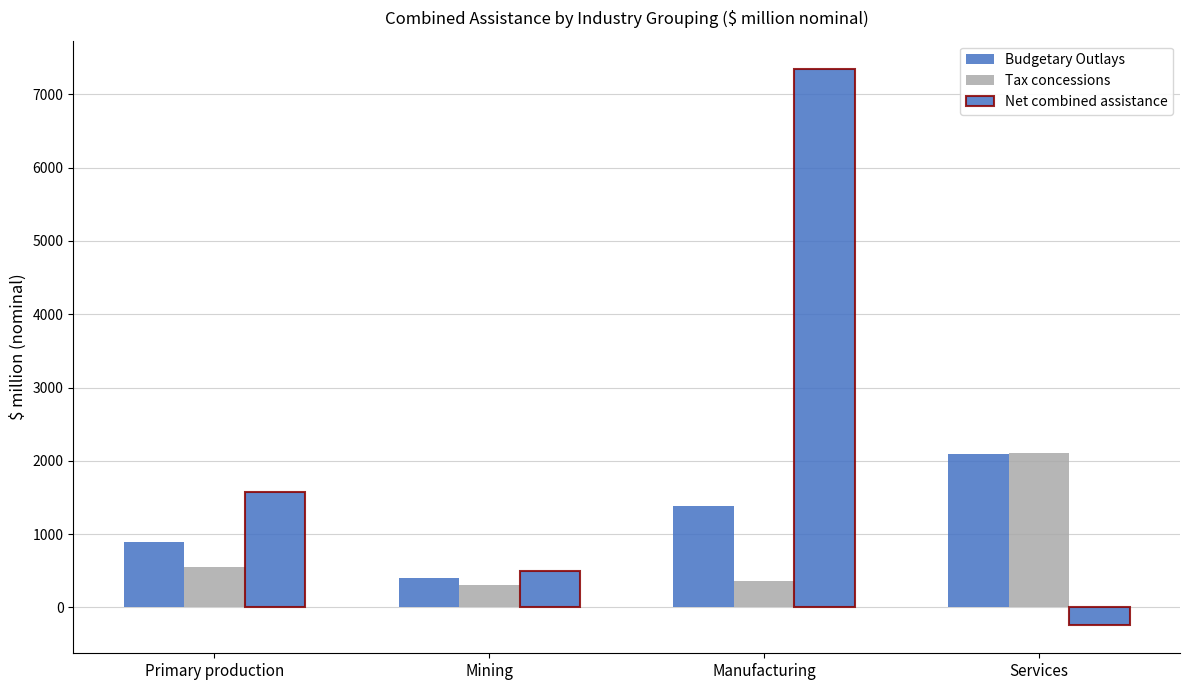

What is the total value across all series at Manufacturing?

9105.7